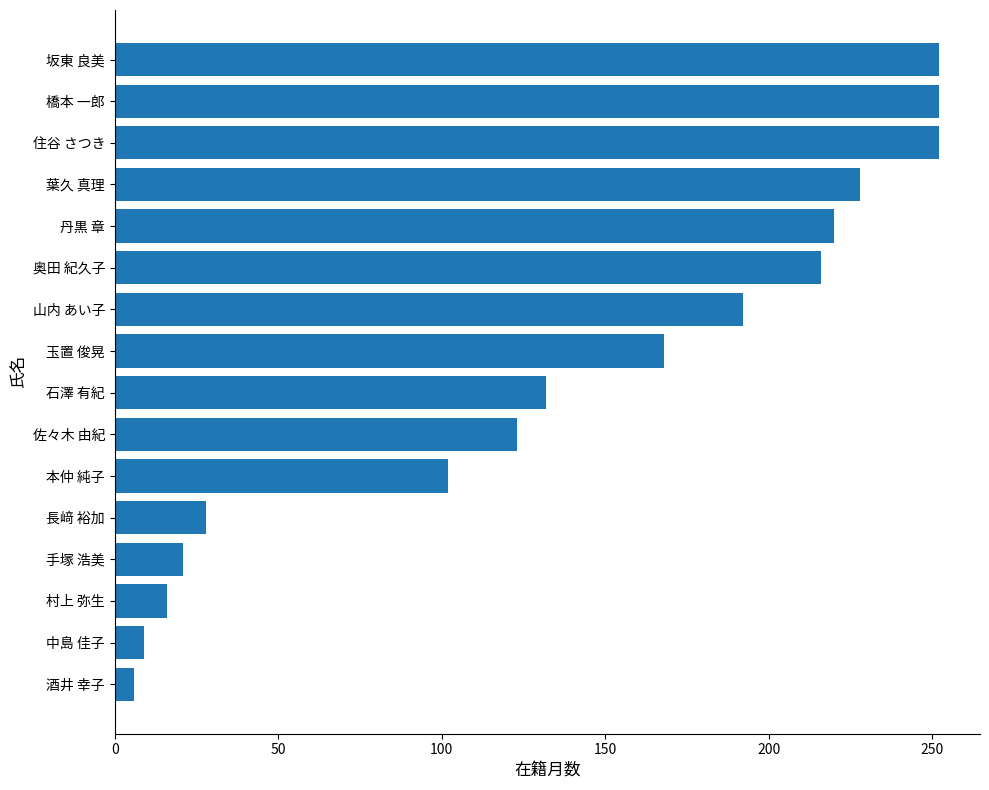

What is the greatest value displayed?

252